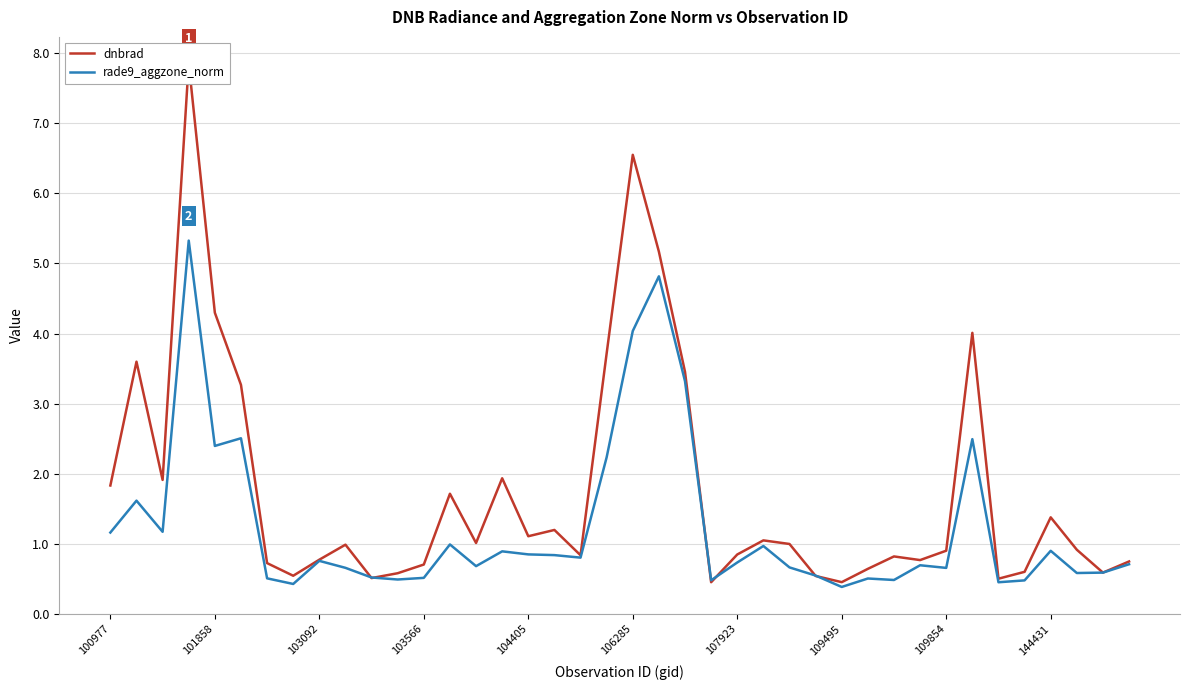

What is the difference between the second highest and minimum values in the rade9_aggzone_norm series?

4.4